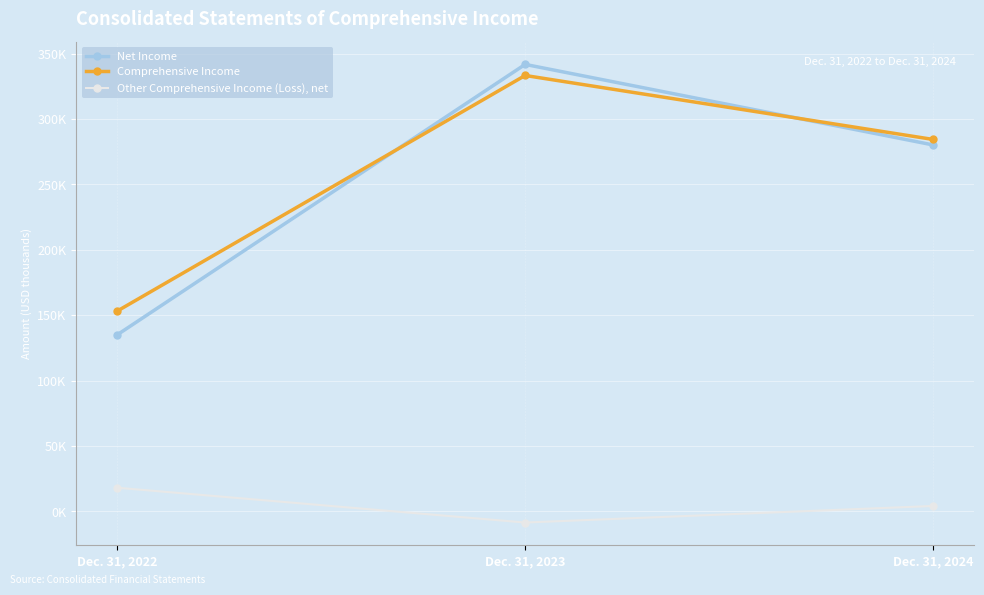

What are all the series names shown in the legend?

Net Income, Comprehensive Income, Other Comprehensive Income (Loss), net